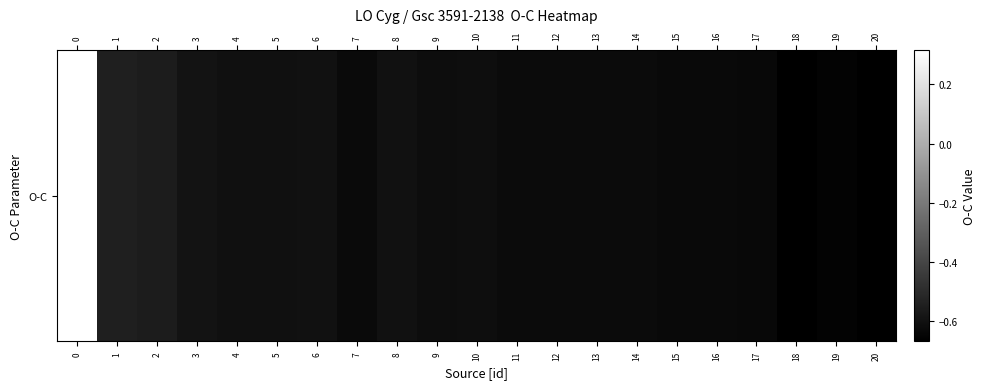

What is the difference between the values at 20 and 10?

0.1